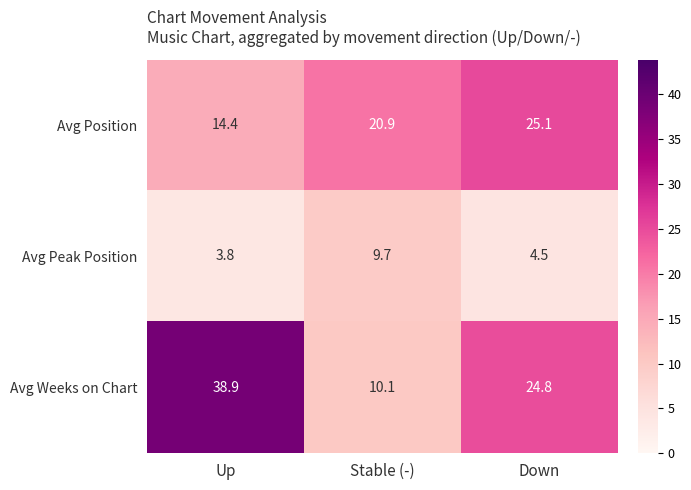

List the series in order of their peak value, lowest first.

Avg Peak Position, Avg Position, Avg Weeks on Chart